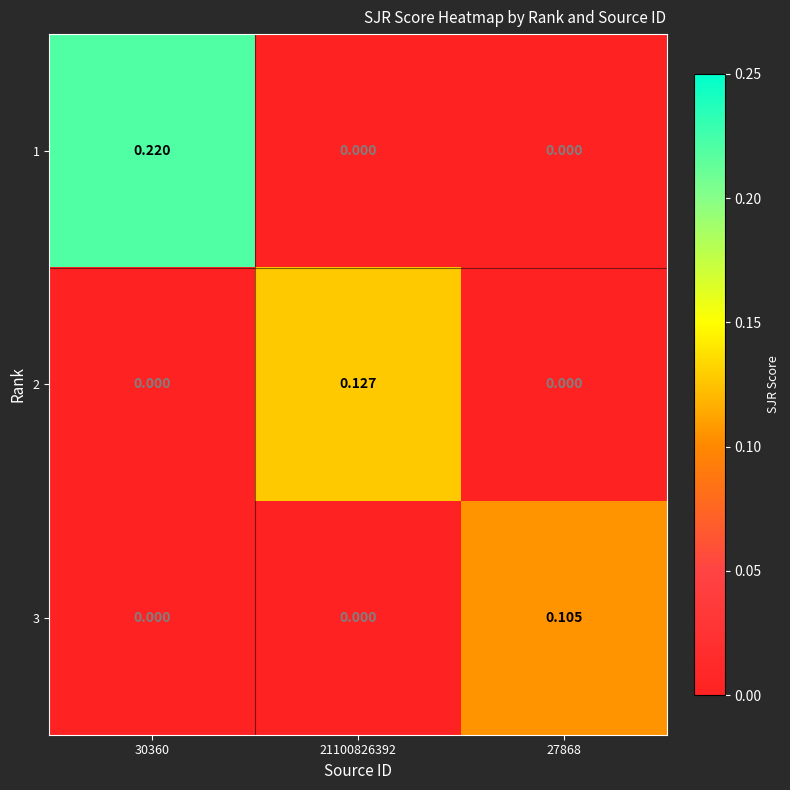

Is the value of 2 at 21100826392 greater than the value of 3 at 27868?

Yes